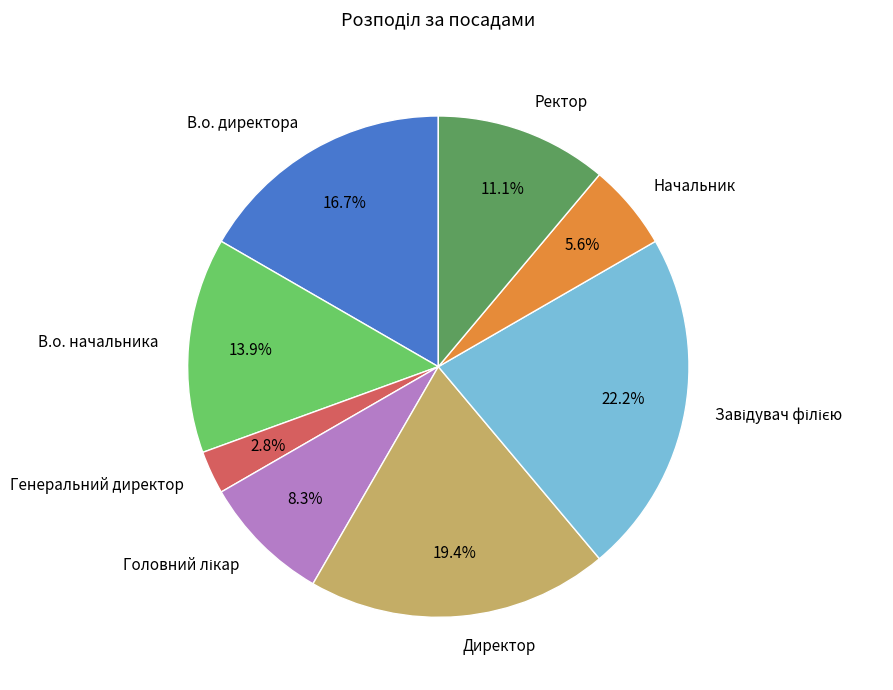

Is Ректор the majority of the pie?

No